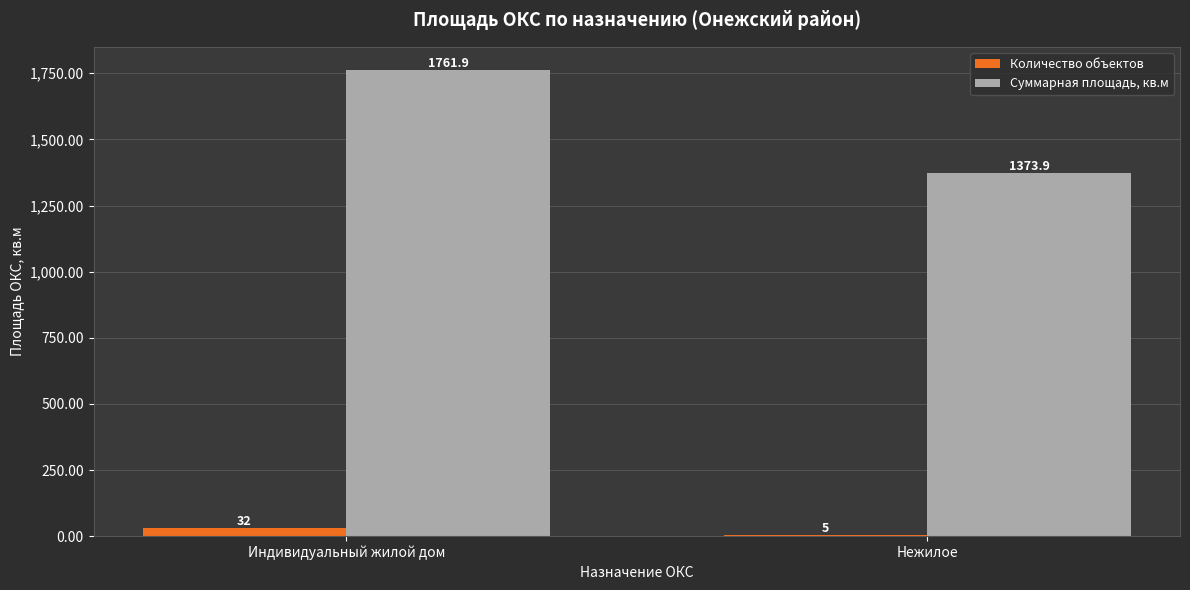

What is the sum of the Количество объектов values at Нежилое and Индивидуальный жилой дом?

37.0